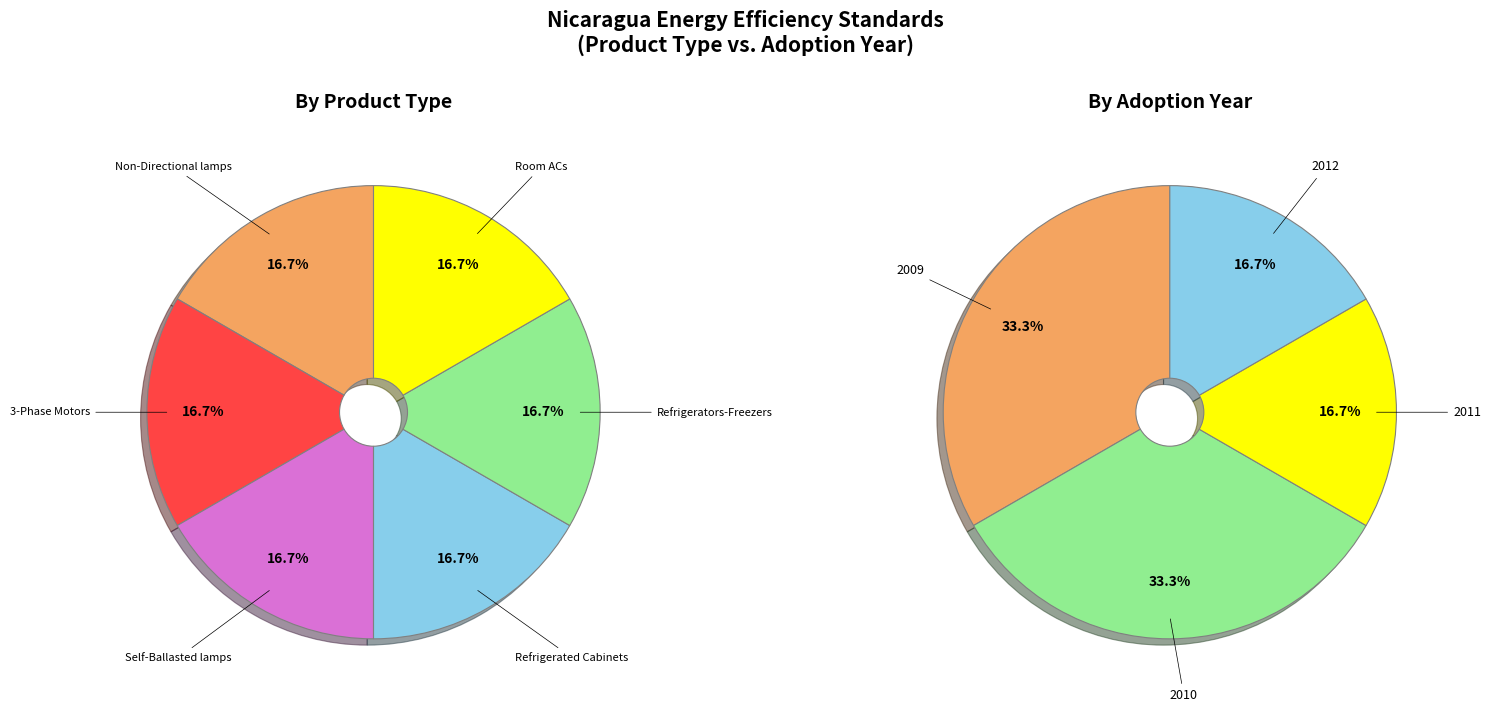

Does 3-Phase Motors (2010) account for over 50% of the chart?

No